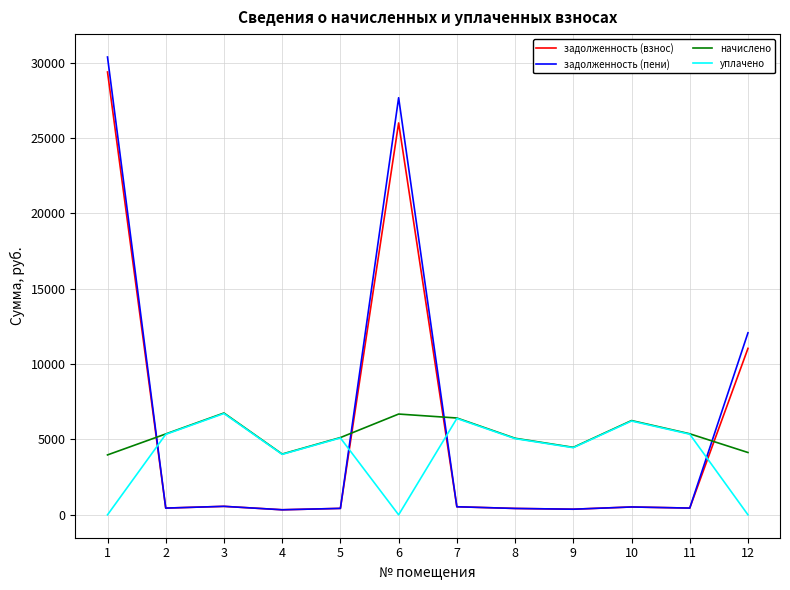

Between 9 and 11, which series saw the biggest shift?

начислено